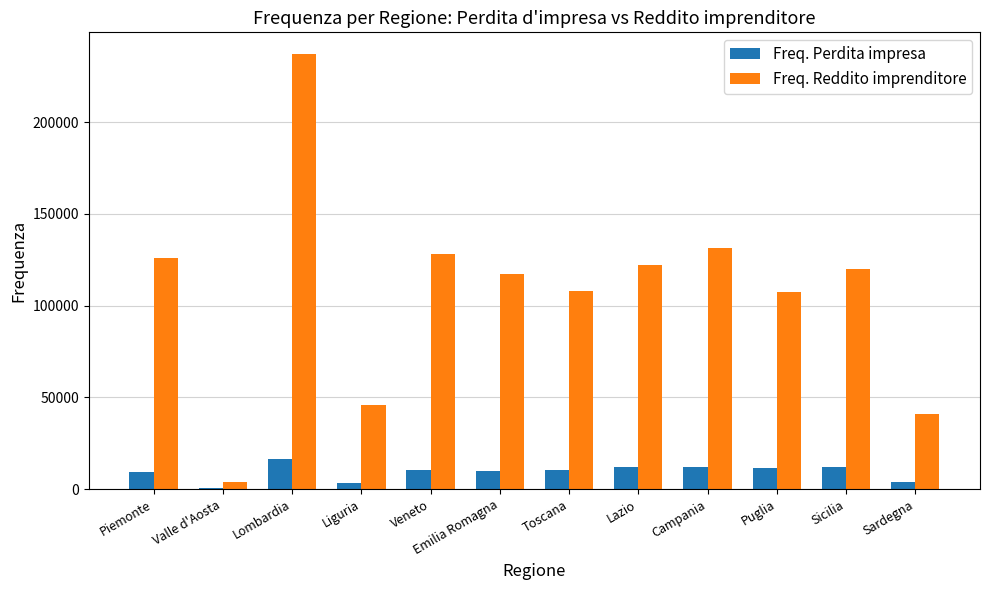

True or false: Freq. Reddito imprenditore has a value of 131655 at Campania.

True